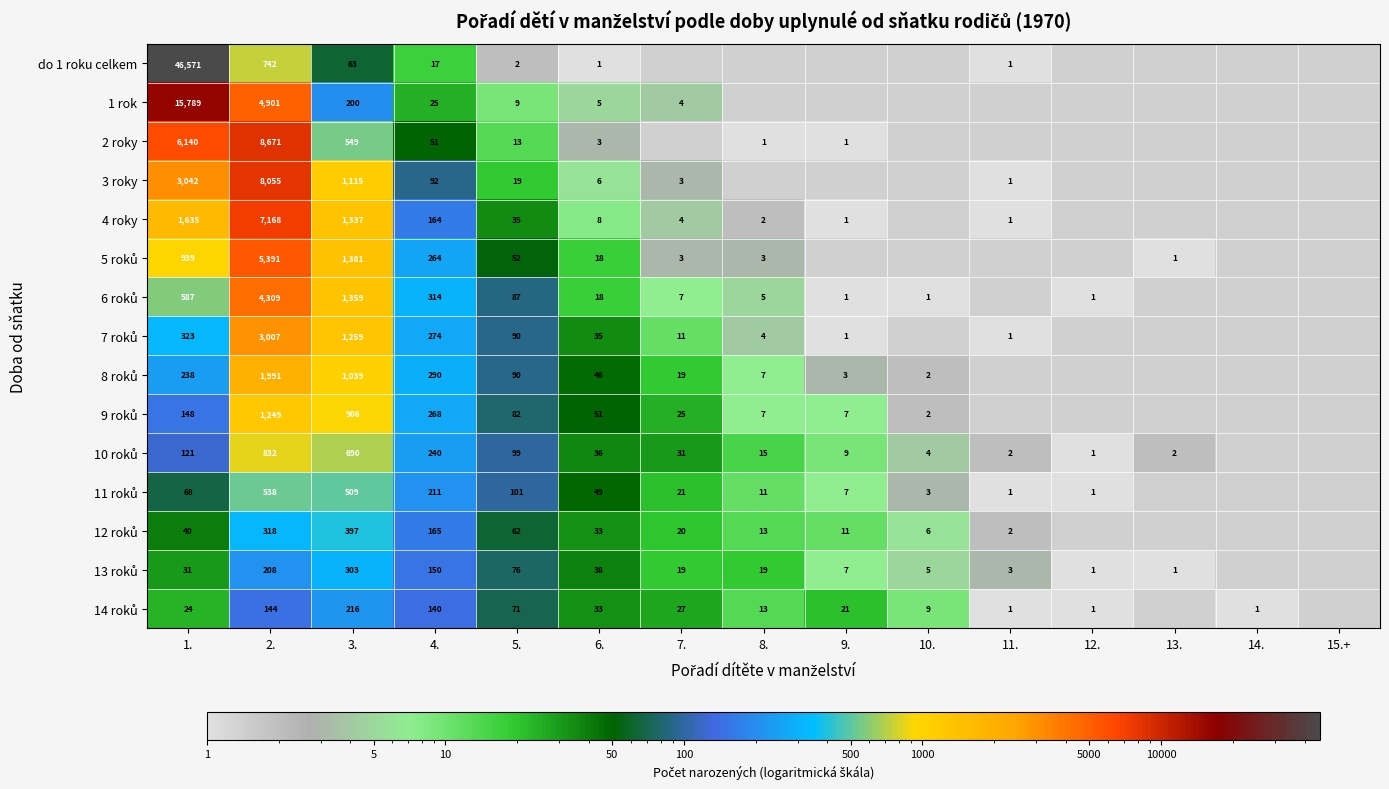

What is the maximum value shown in the chart?

46571.0